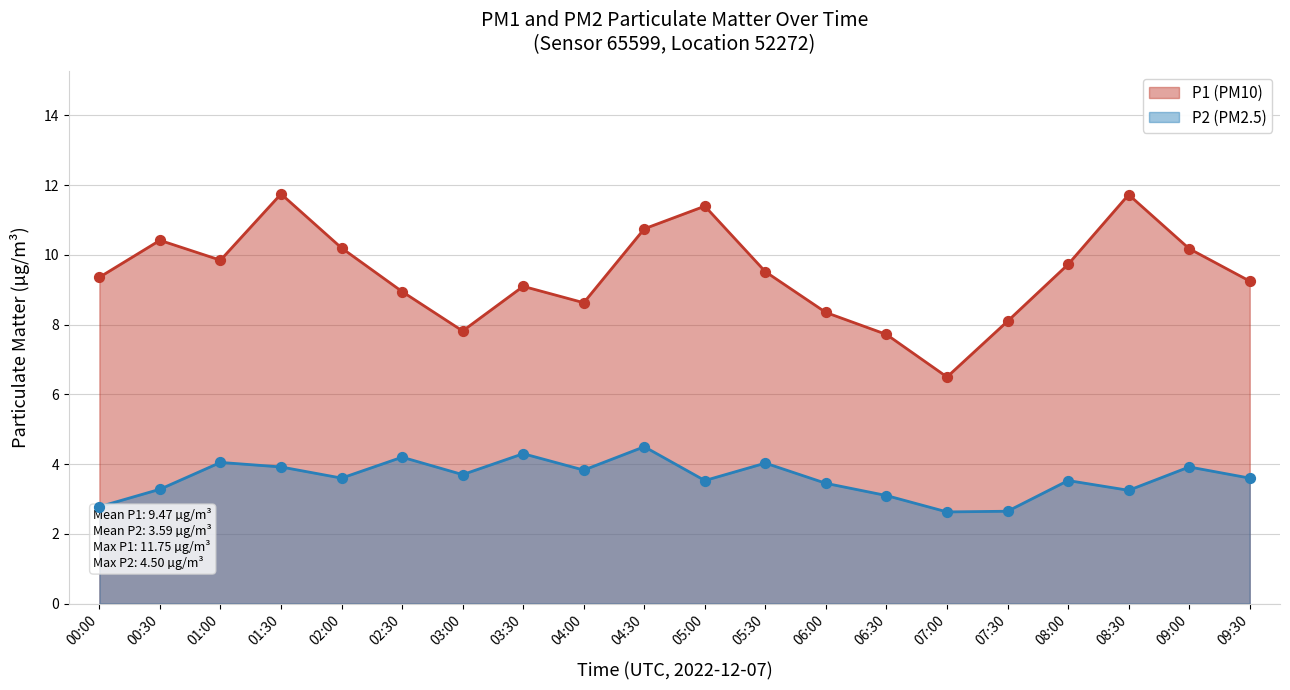

What are all the series names shown in the legend?

P1 (PM10), P2 (PM2.5)